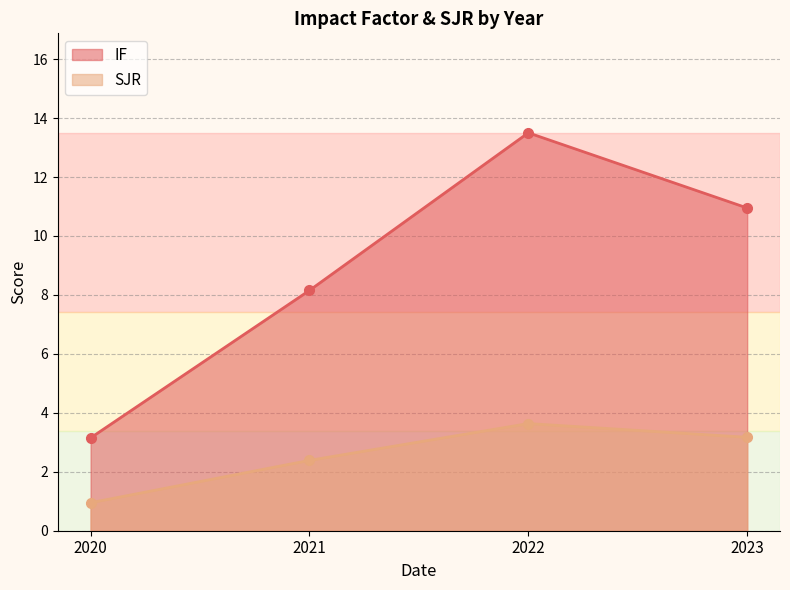

How many values in the SJR series exceed 3?

2